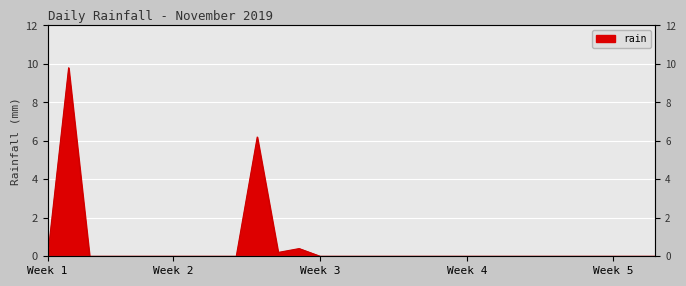

How many lines are shown in the chart?

1